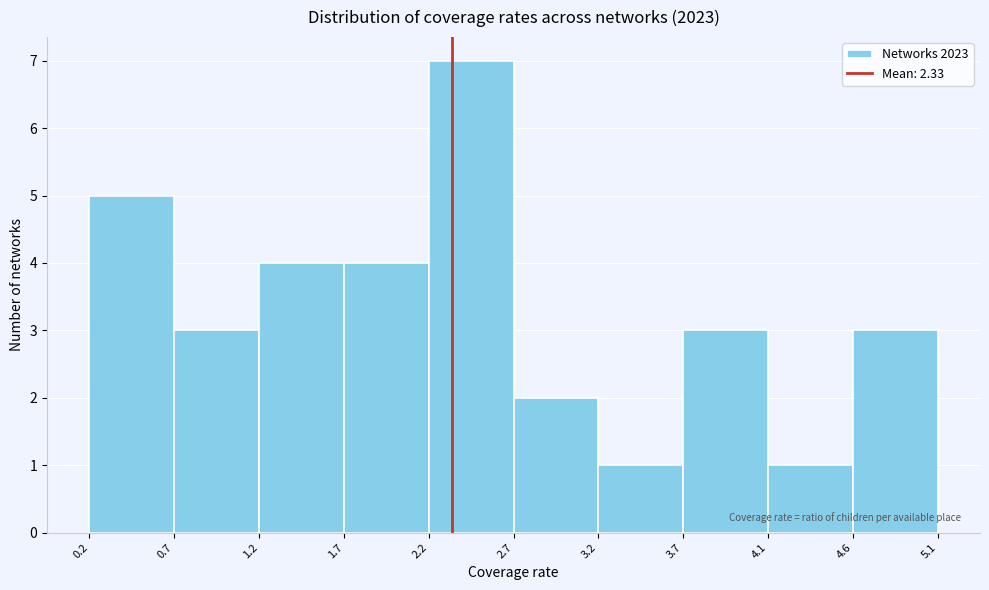

What is the height of the bar covering 0.7 to 1.2 on the x-axis? The values are not printed on the chart, so give them approximately, as read against the axis.

3